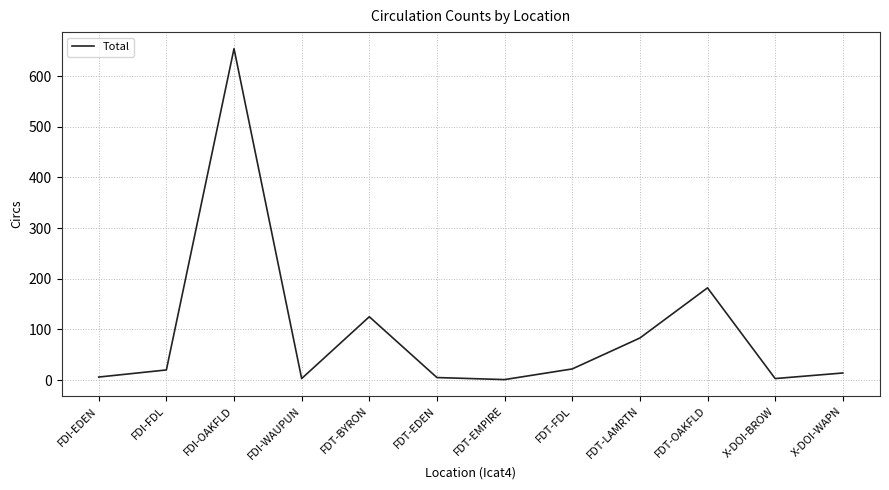

Is it true that the value at FDT-BYRON is 211?

False